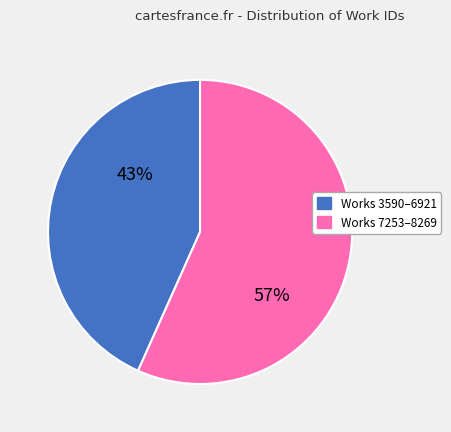

Is there any slice that represents more than half of the pie?

Yes